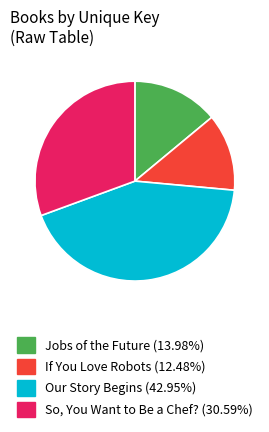

Does any single category account for the majority?

No